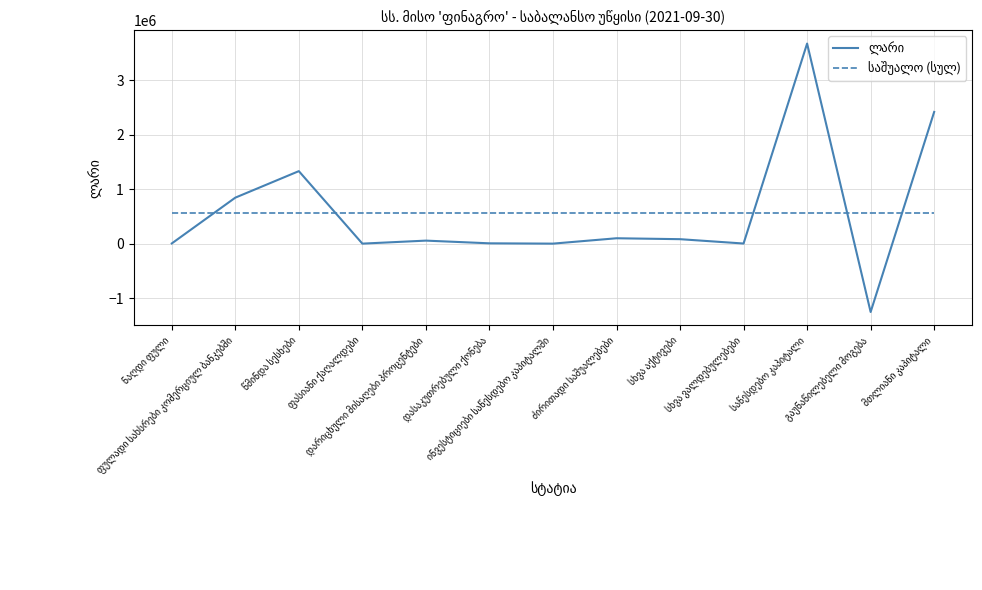

What is the smallest value displayed?

-1254610.6